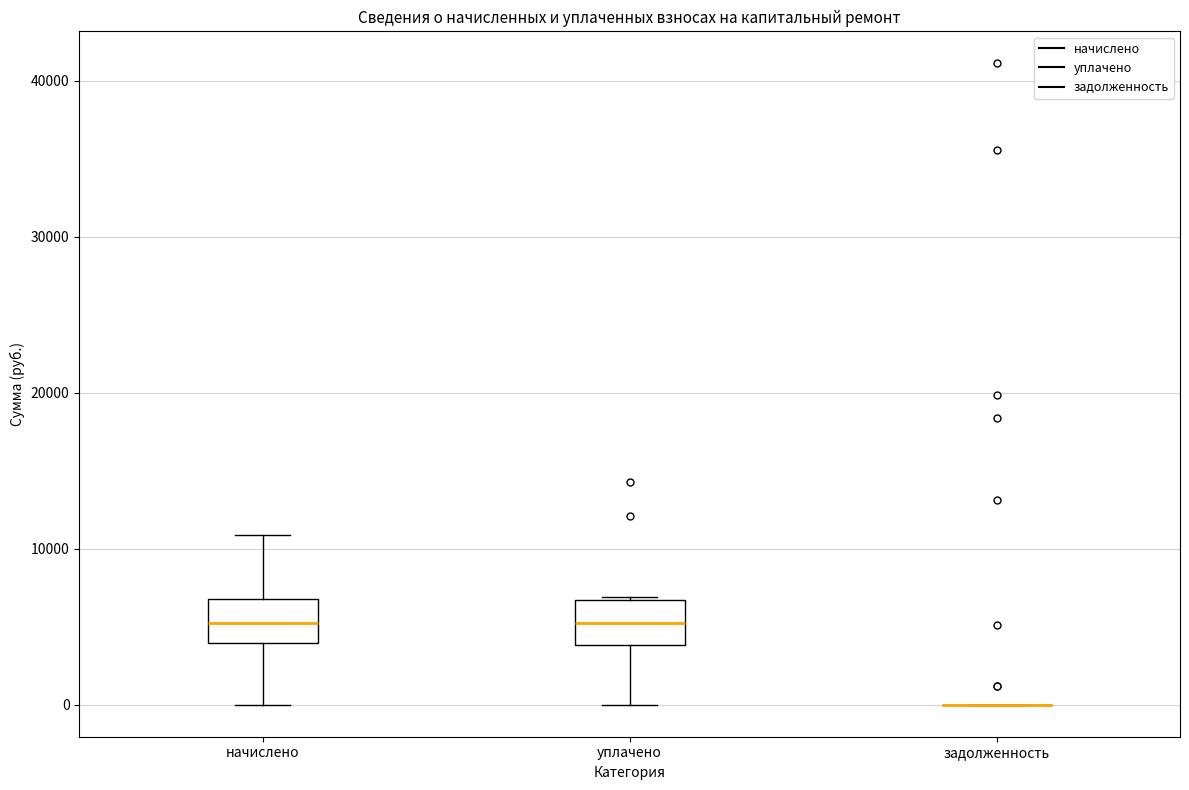

Reading left to right, read every box against the y-axis: the position of its median line, the range the box covers, and the ends of its whiskers. The values are not printed on the chart, so give them approximately, as read against the axis.

начислено: median 5000, box 4000 to 7000, whiskers 0 to 11000
уплачено: median 5000, box 4000 to 7000, whiskers 0 to 7000
задолженность: box collapsed to a line at 0, whiskers 0 to 0